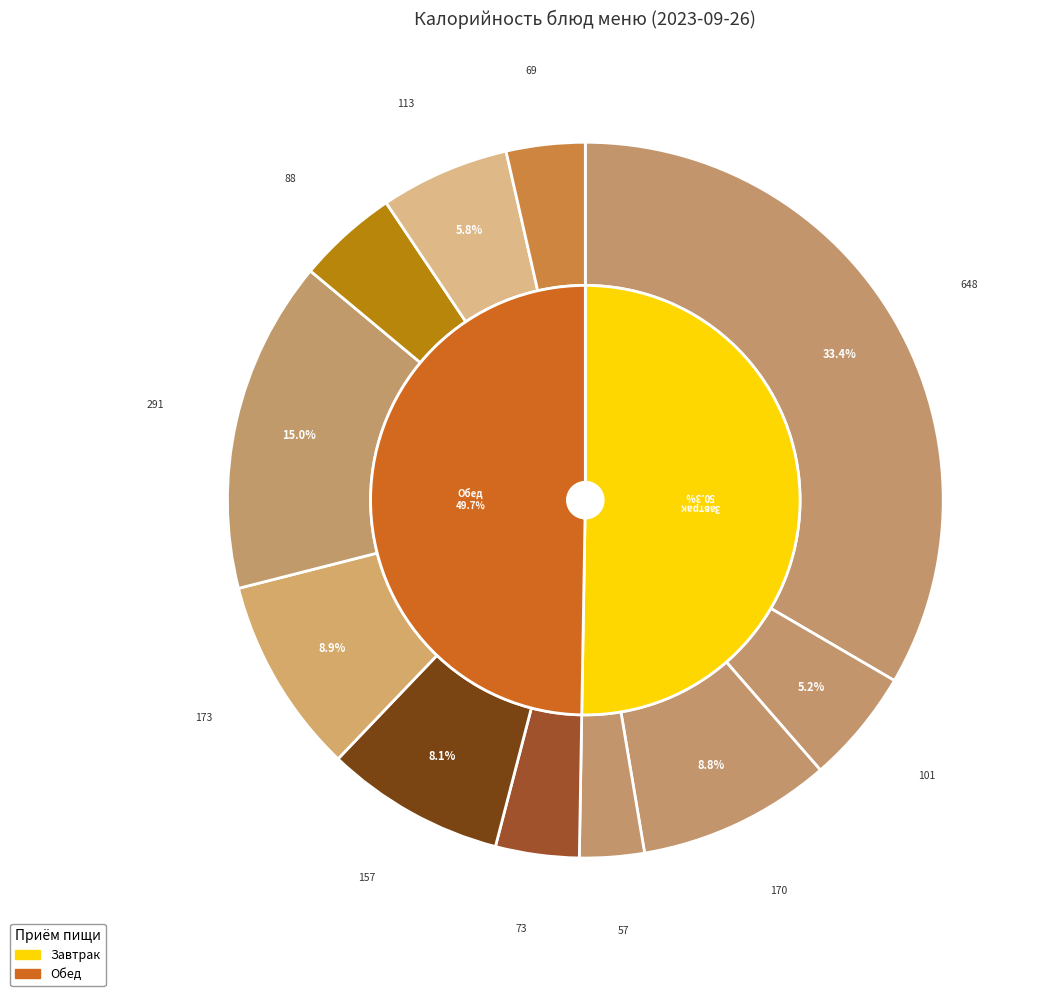

What percentage is the кофейный напиток с молоком slice, to the nearest percent?

5%